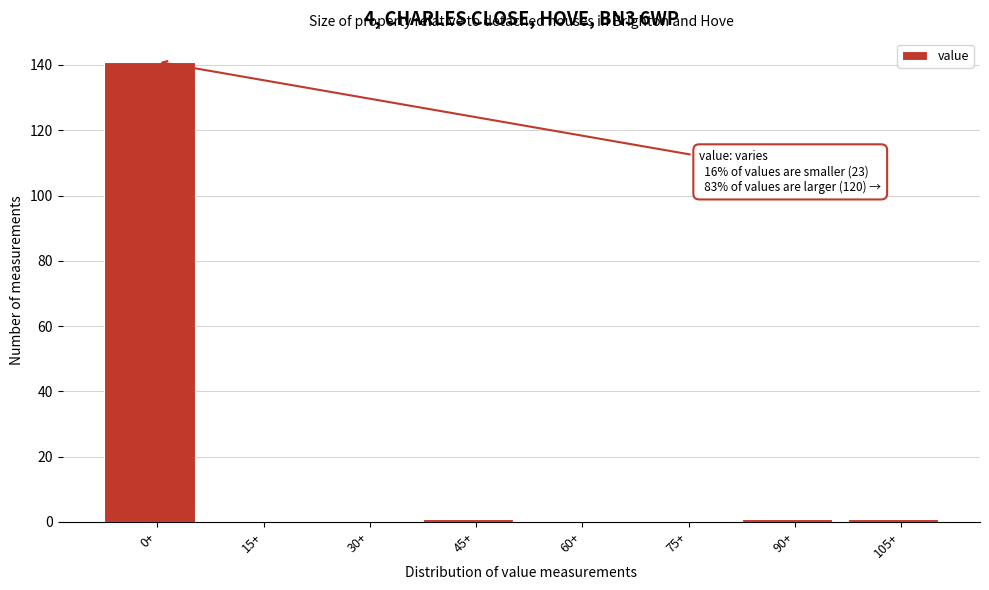

Reading right to left, list all the values displayed in this chart.

105+=1	90+=1	75+=0	60+=0	45+=1	30+=0	15+=0	0+=141